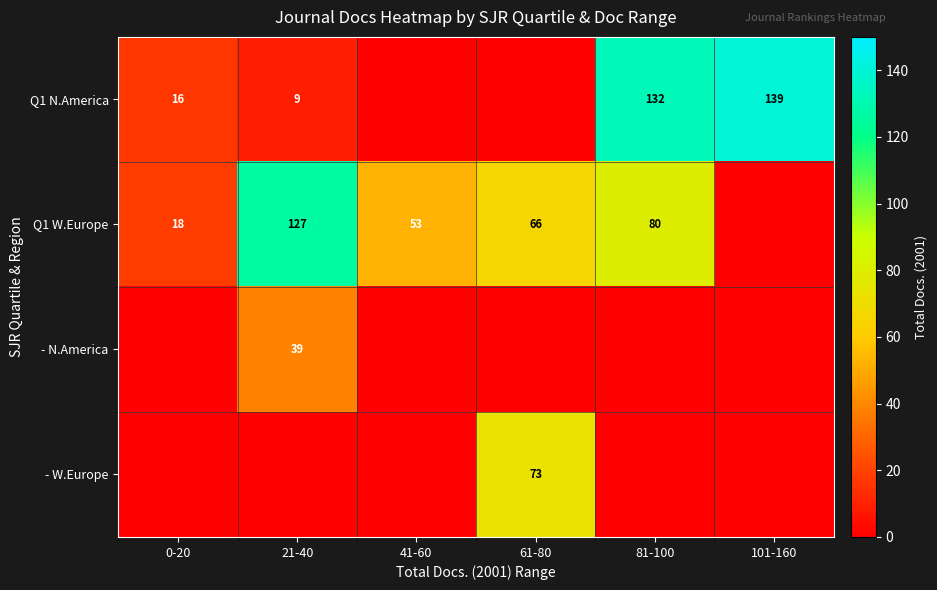

Is it true that Q1 W.Europe equals 28 at 61-80?

False